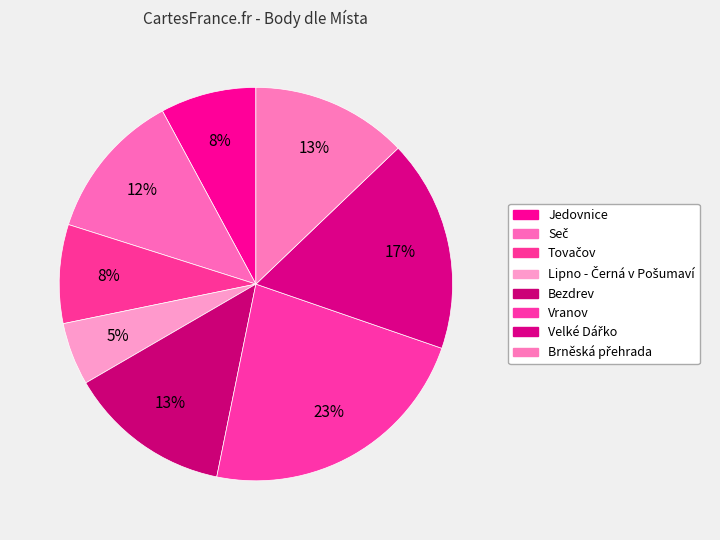

How many segments does this pie chart have?

8